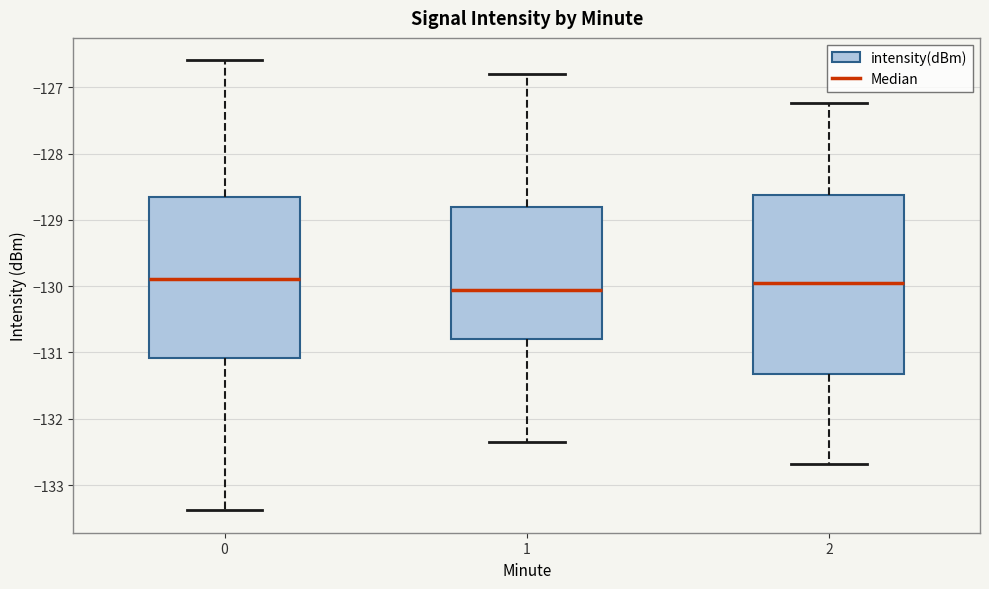

Where is the lower edge of the box at x = 0 on the y-axis? The values are not printed on the chart, so give them approximately, as read against the axis.

-131.1